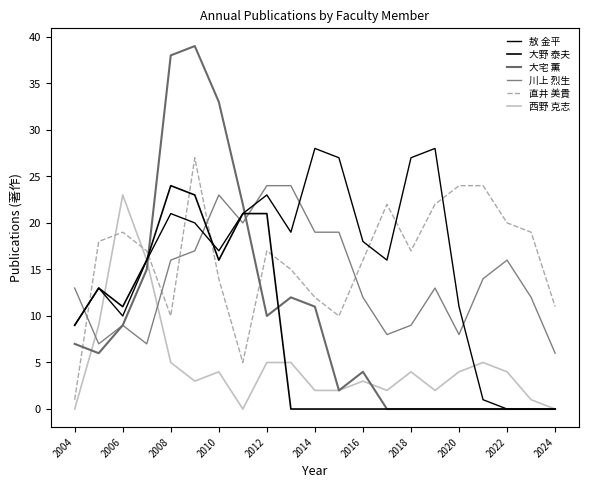

Is this an area chart (filled region under the line)?

No